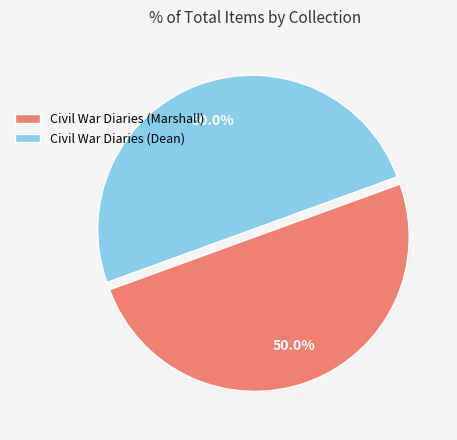

Is the sum of Civil War Diaries (Marshall) and Civil War Diaries (Dean) greater than half?

Yes